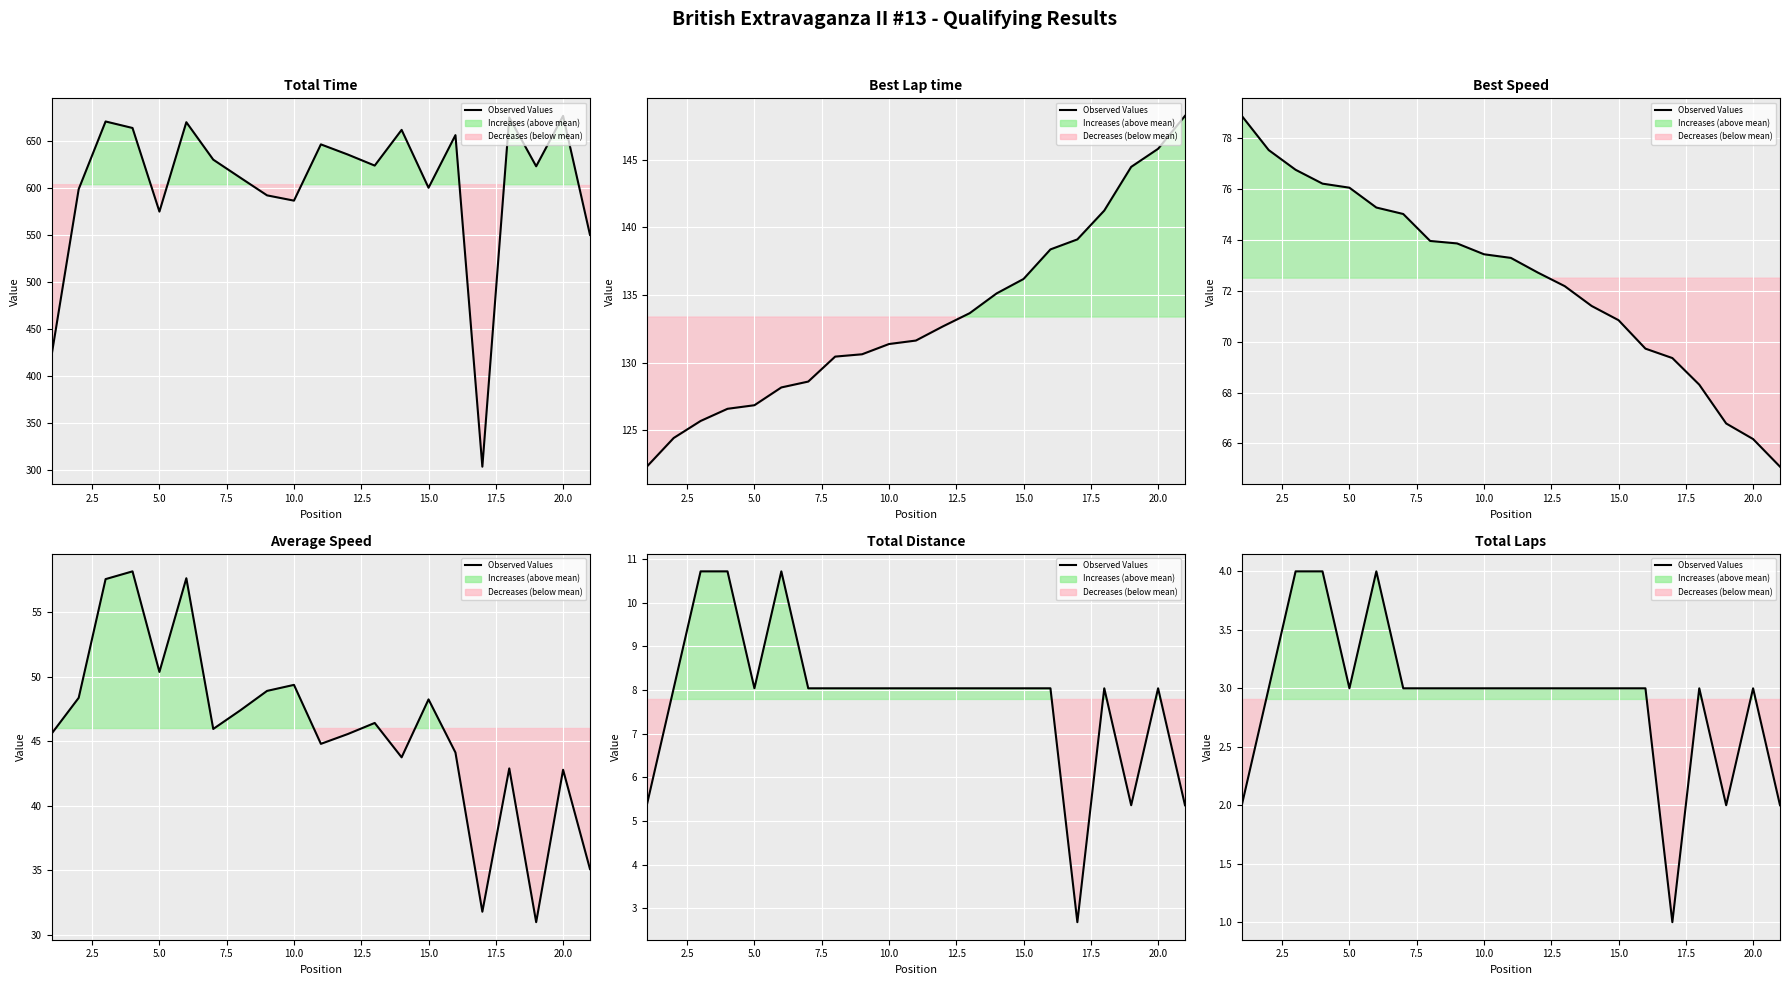

Is it true that the value at 13 is 4?

False